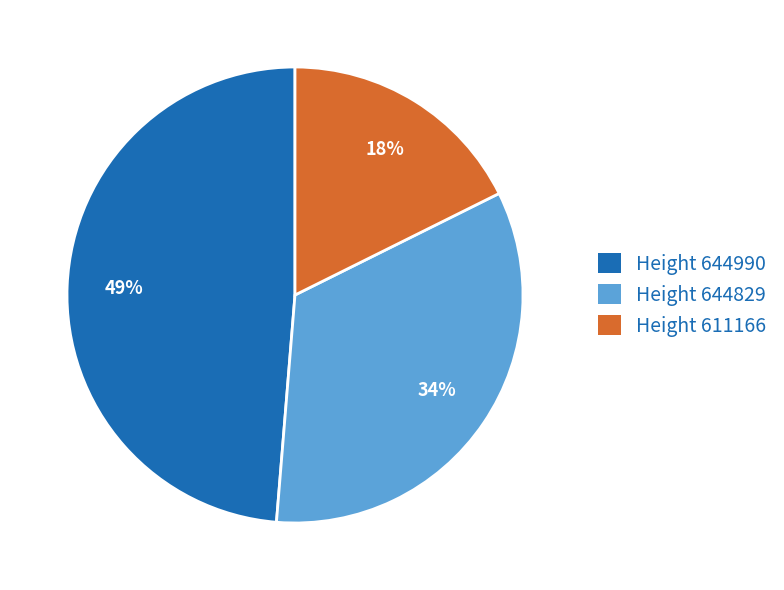

Which category has the biggest portion of the pie?

Height 644990